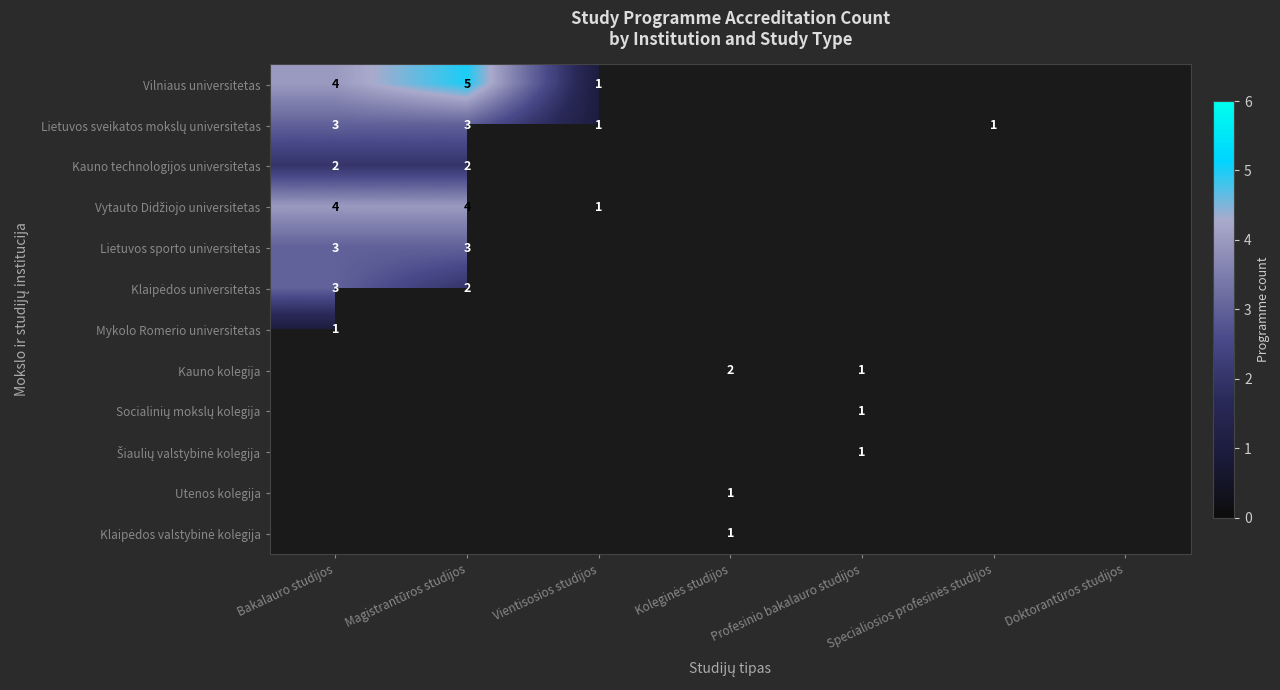

The value of Lietuvos sporto universitetas at Bakalauro studijos is 4. True or false?

False